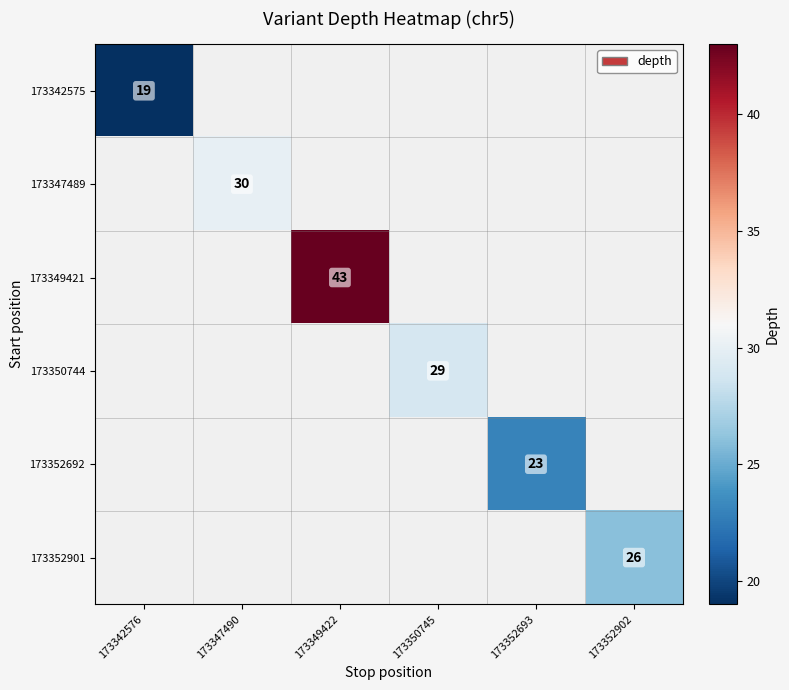

True or false: 173347489 has a value of 14 at 173347490.

False